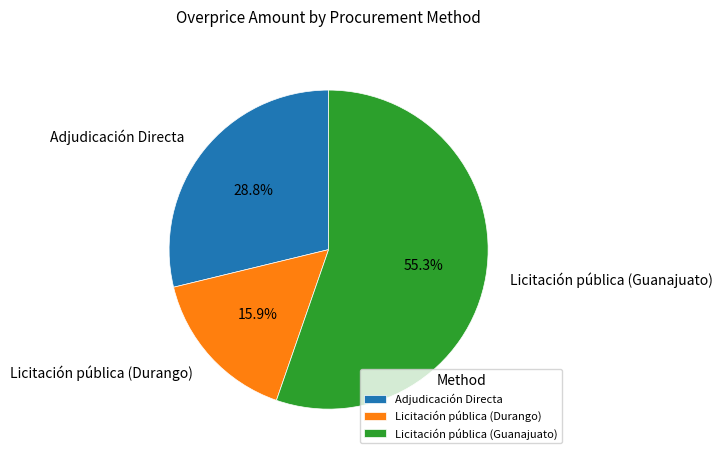

Rank the categories by value from highest to lowest.

Licitación pública (Guanajuato), Adjudicación Directa, Licitación pública (Durango)